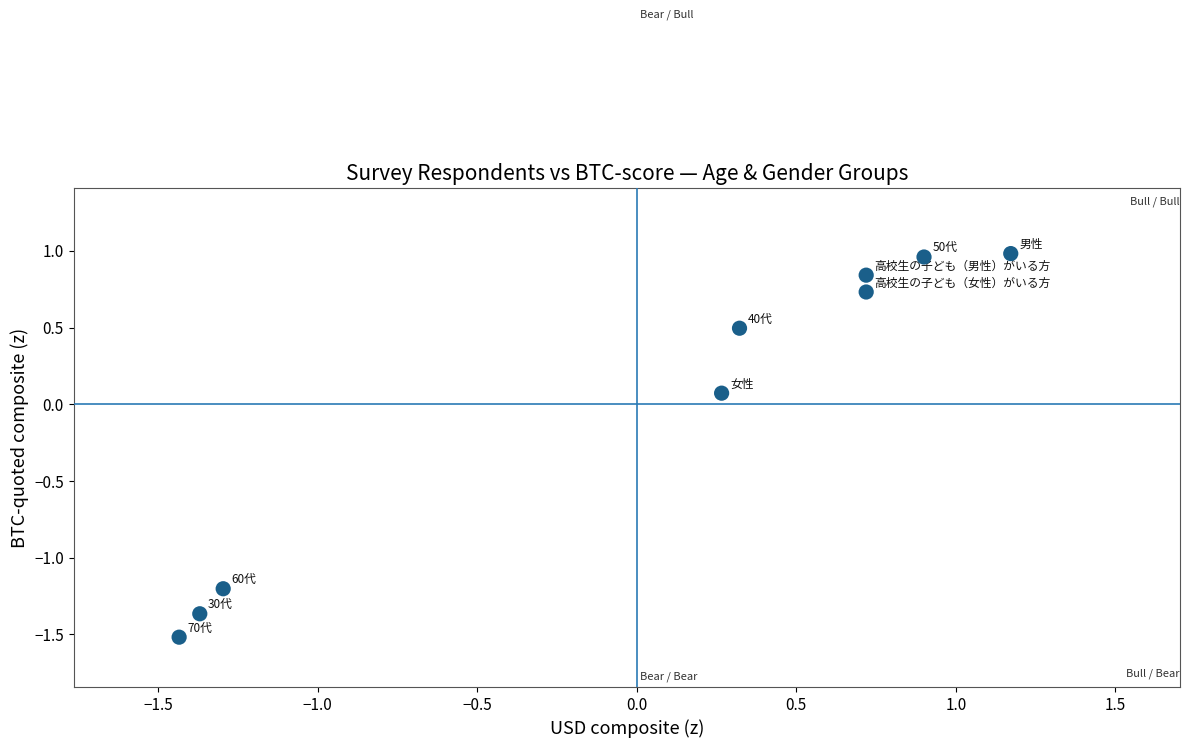

What is the range of Y values (max minus min)?

2.5